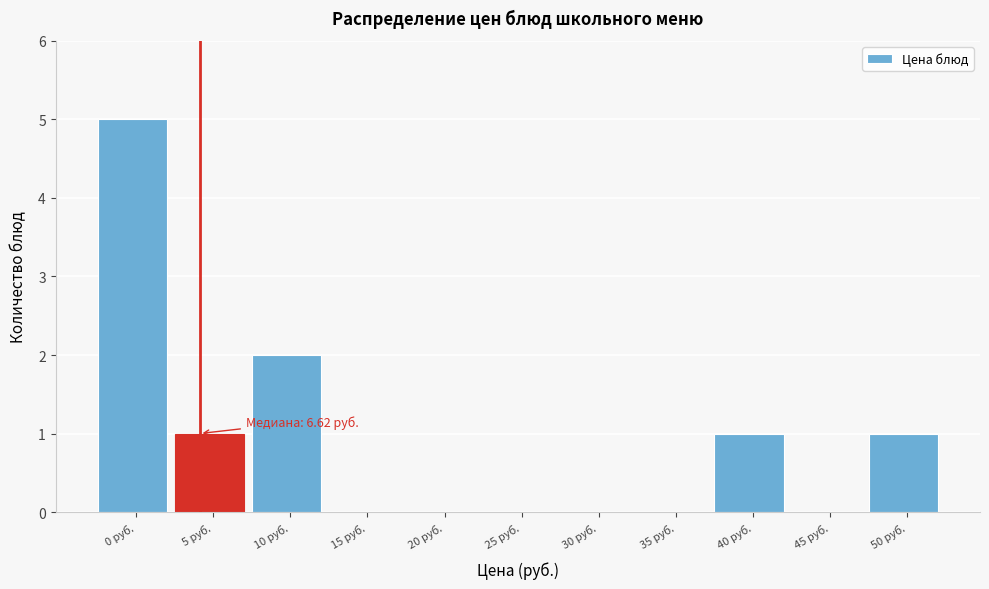

Reading left to right, list all the values displayed in this chart.

0 руб.=5	5 руб.=1	10 руб.=2	15 руб.=0	20 руб.=0	25 руб.=0	30 руб.=0	35 руб.=0	40 руб.=1	45 руб.=0	50 руб.=1